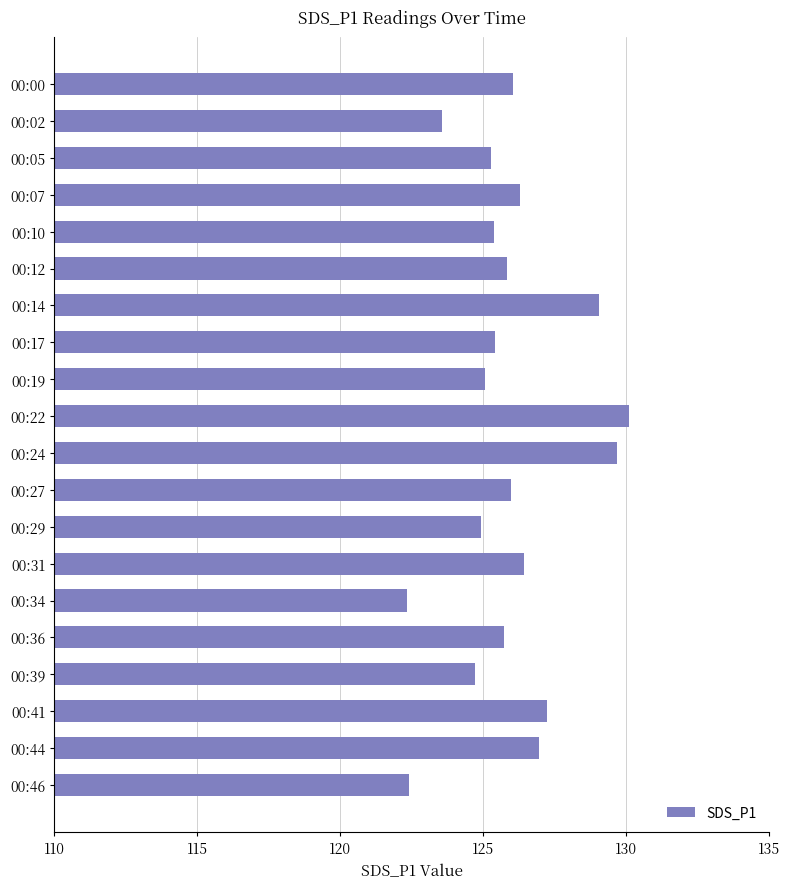

Which label corresponds to the largest value in the chart?

00:22